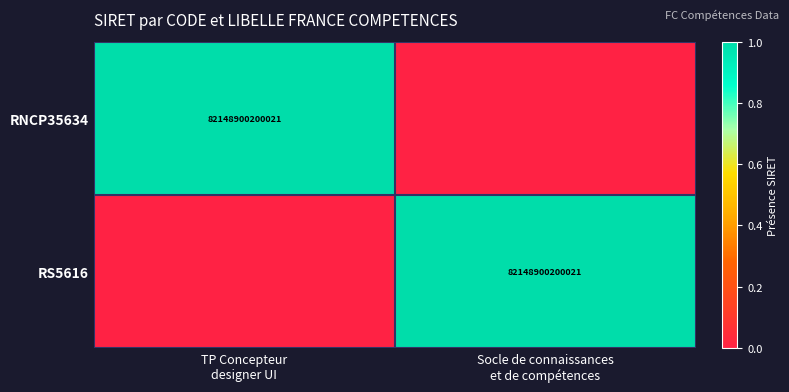

Which series has the widest spread of values?

RNCP35634